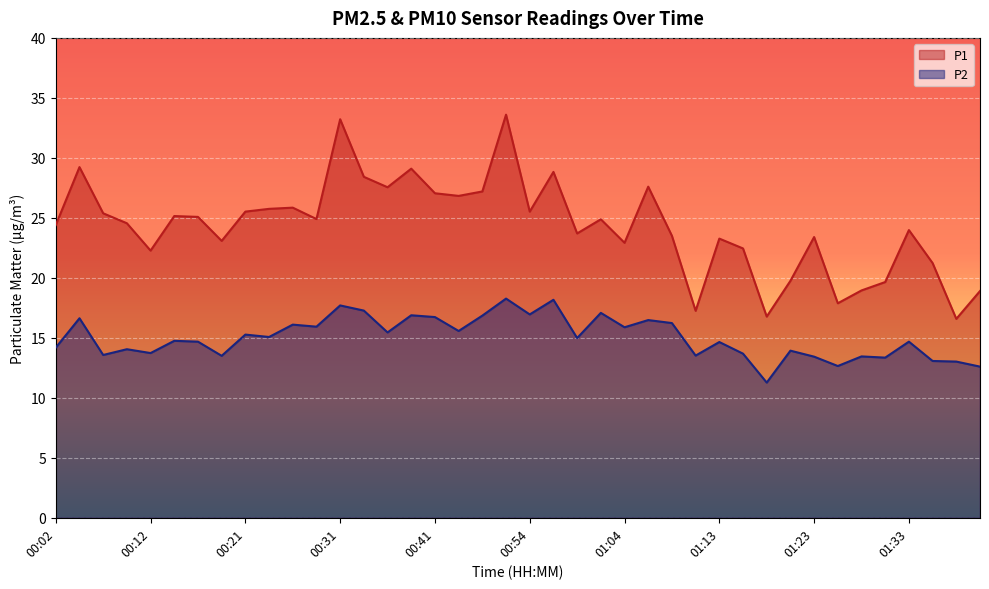

What is the value of the P2 point at the 17th from the left?

16.7